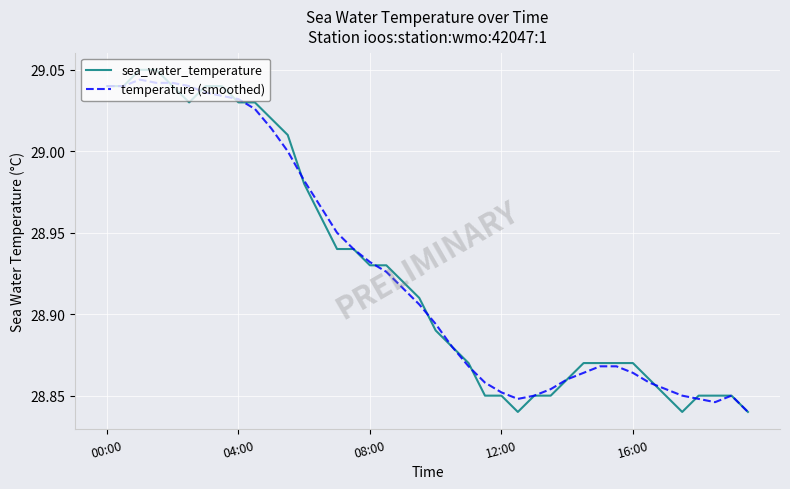

Reading left to right, transcribe all the data shown in this chart.

sea_water_temperature: 29.0	29.0	29.1	29.1	29.0	29.0	29.0	29.0	29.0	29.0	29.0	29.0	29.0	29.0	28.9	28.9	28.9	28.9	28.9	28.9	28.9	28.9	28.9	28.9	28.9	28.8	28.9	28.9	28.9	28.9	28.9	28.9	28.9	28.9	28.9	28.8	28.9	28.9	28.9	28.8
temperature (smoothed): 29.0	29.0	29.0	29.0	29.0	29.0	29.0	29.0	29.0	29.0	29.0	29.0	29.0	29.0	29.0	28.9	28.9	28.9	28.9	28.9	28.9	28.9	28.9	28.9	28.9	28.8	28.9	28.9	28.9	28.9	28.9	28.9	28.9	28.9	28.9	28.9	28.8	28.8	28.9	28.8